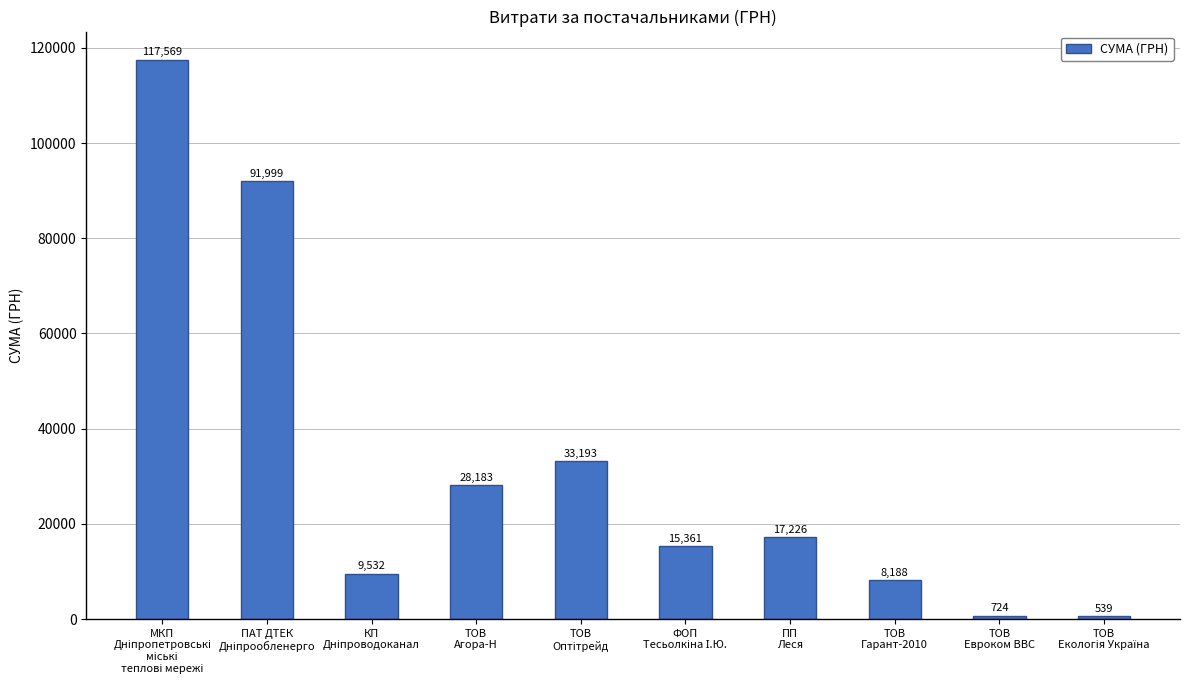

What is the minimum value shown in the chart?

538.7